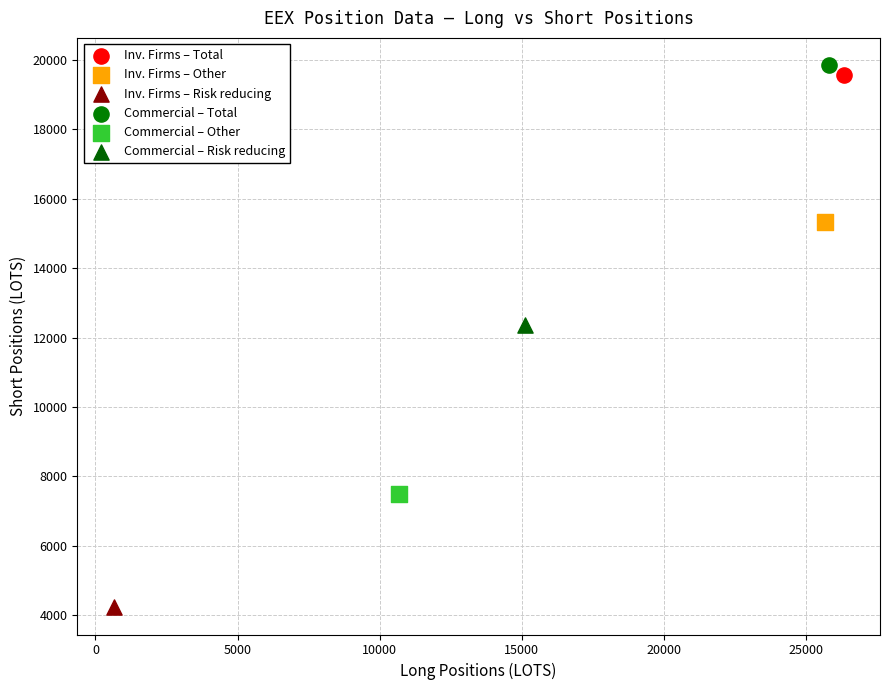

Which series reaches the maximum Y coordinate?

Commercial – Total